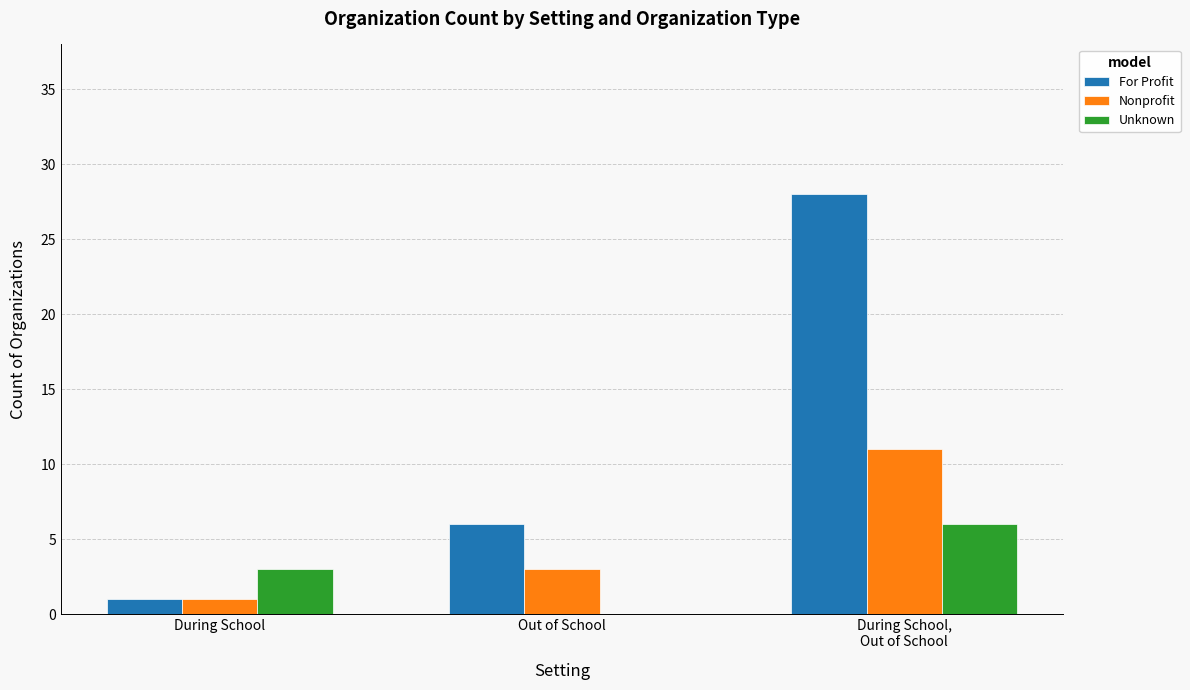

What is the total value across all series at During School?

5